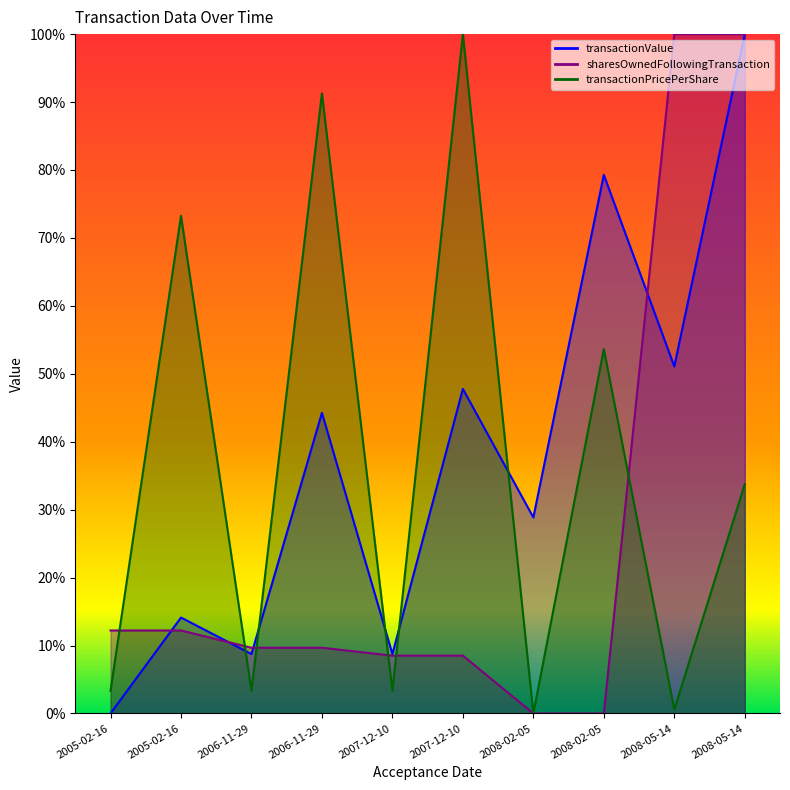

Does the chart have visible grid lines?

No